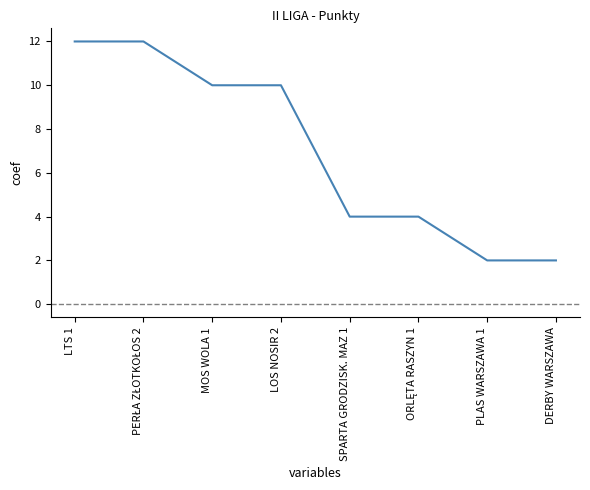

True or false: the data shows 5 at MOS WOLA 1.

False